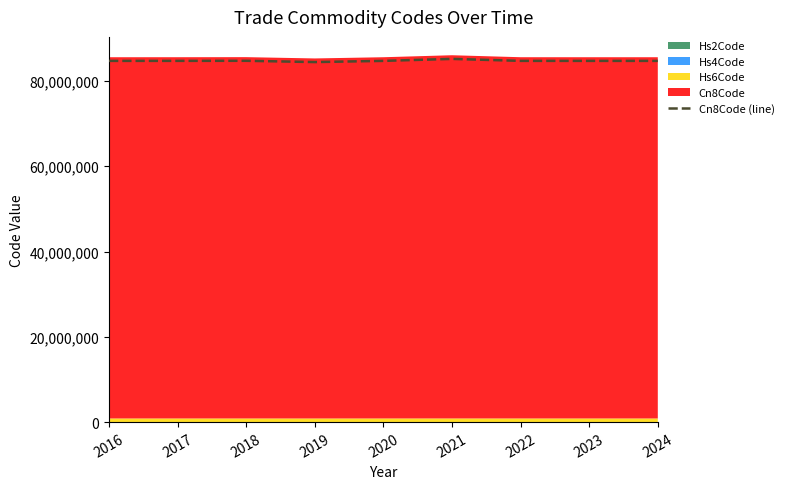

List the labels in order of value, smallest first.

2019, 2016, 2020, 2023, 2024, 2022, 2017, 2018, 2021